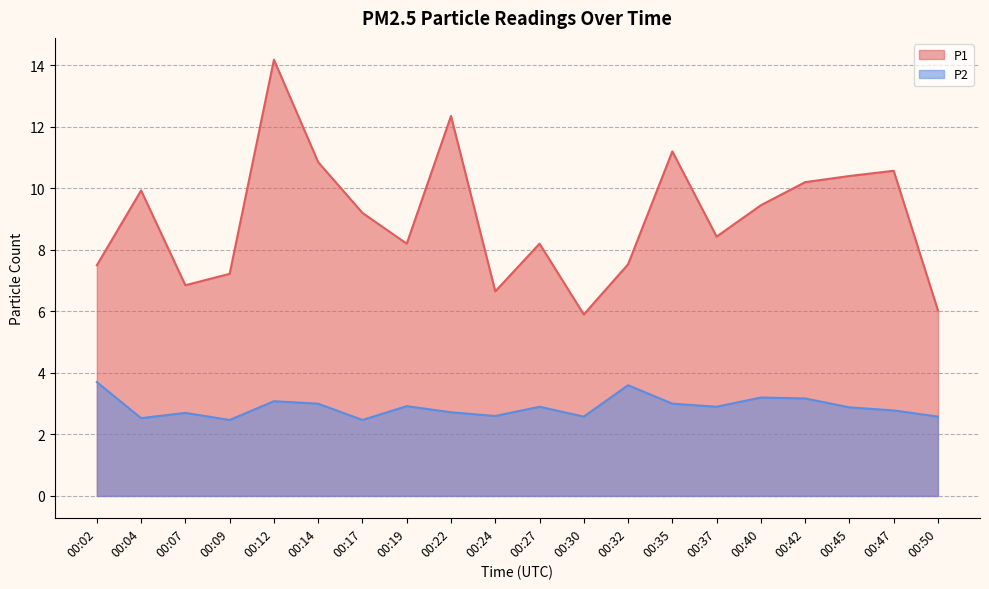

True or false: P2 has a value of 2.8 at 00:47.

True